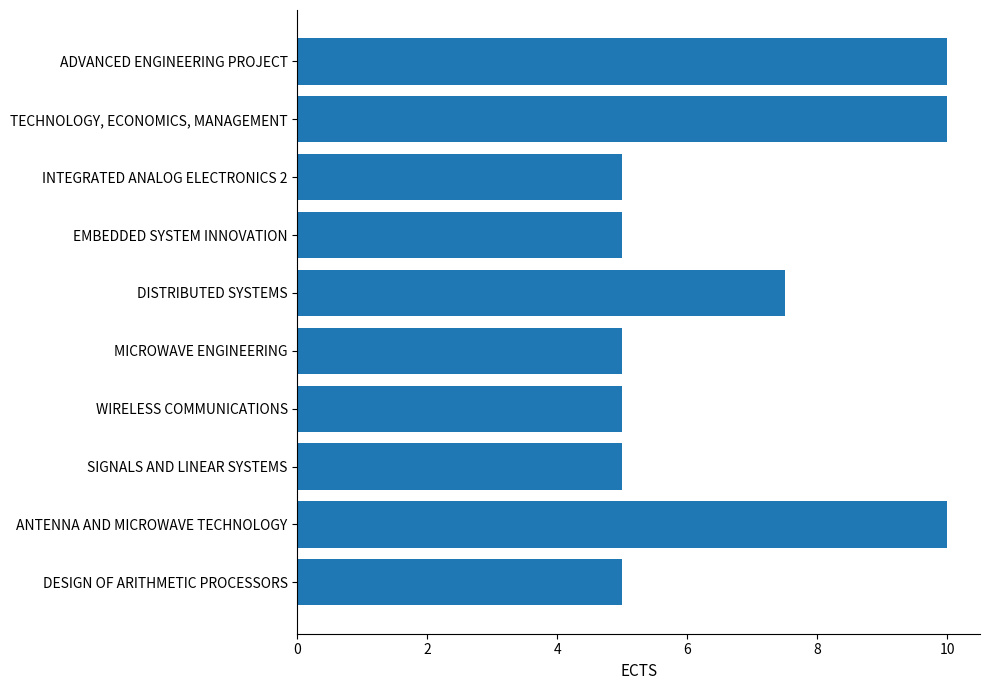

The value at DESIGN OF ARITHMETIC PROCESSORS is 5.0. True or false?

True